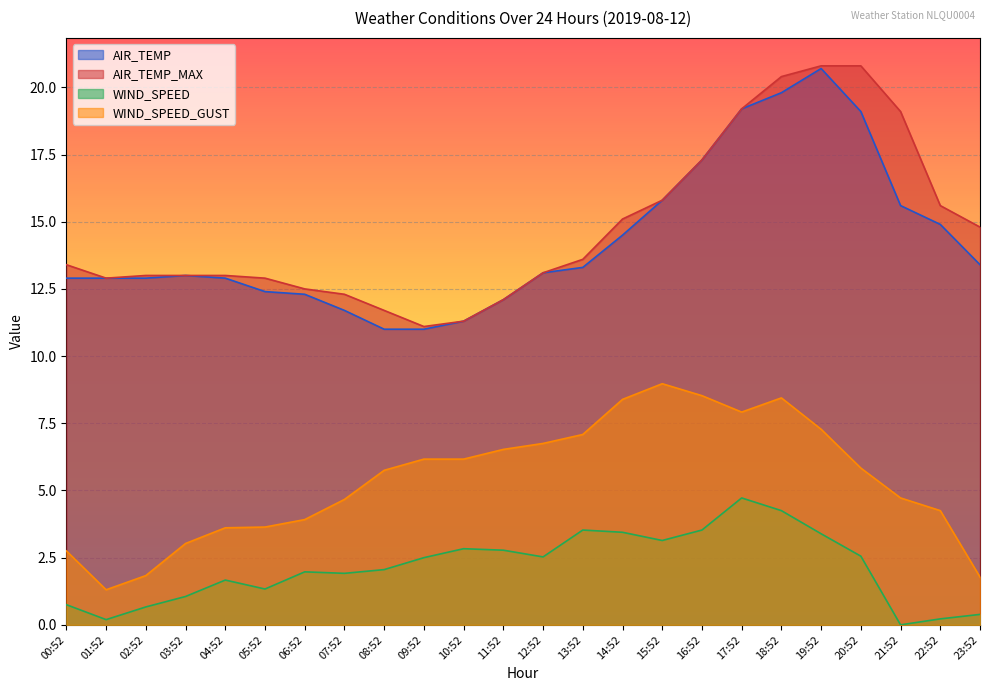

True or false: WIND_SPEED has more than 2 interior local peaks.

True